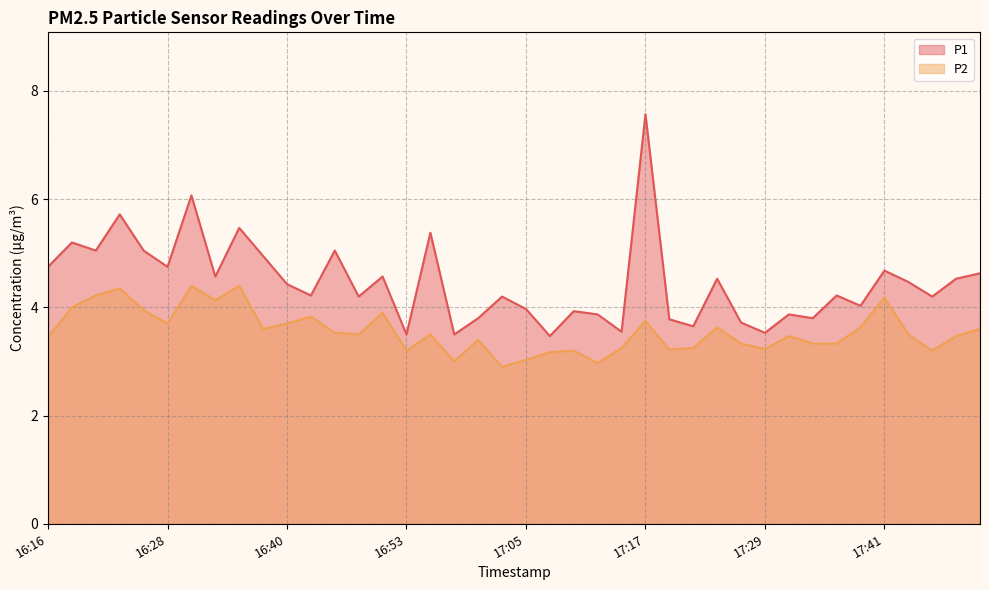

Which series has the largest total across all categories?

P1